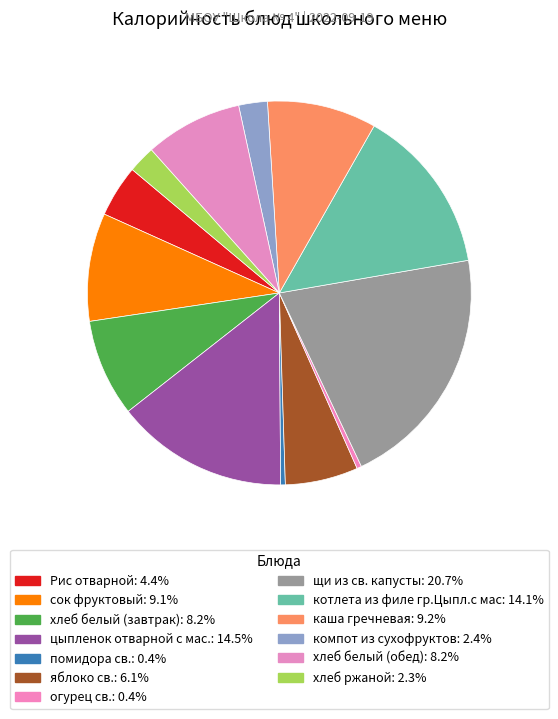

Which has a higher value, хлеб белый (обед) or огурец св.?

хлеб белый (обед)